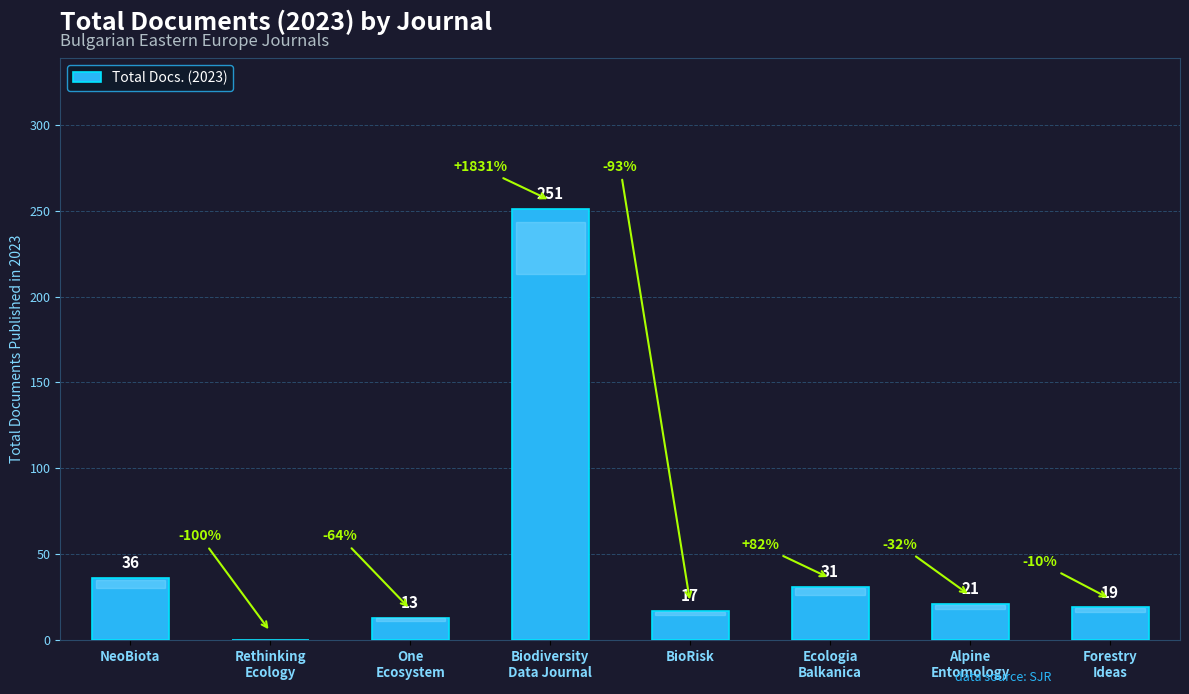

What is the difference between the values at Ecologia
Balkanica and Alpine
Entomology?

10